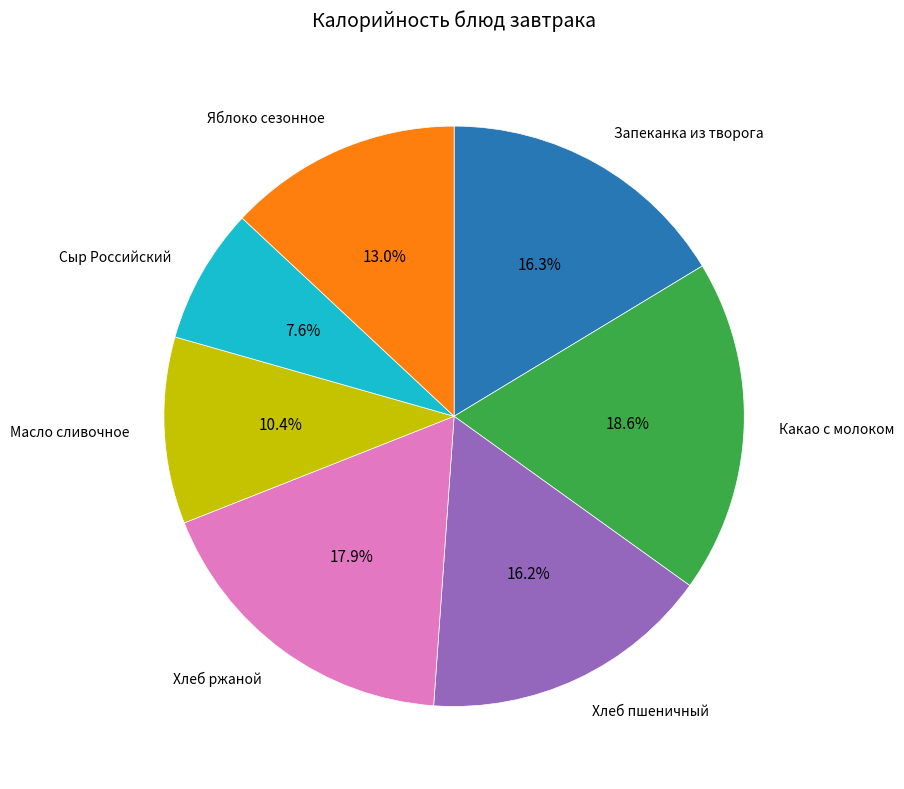

Which has a higher value, Хлеб пшеничный or Яблоко сезонное?

Хлеб пшеничный